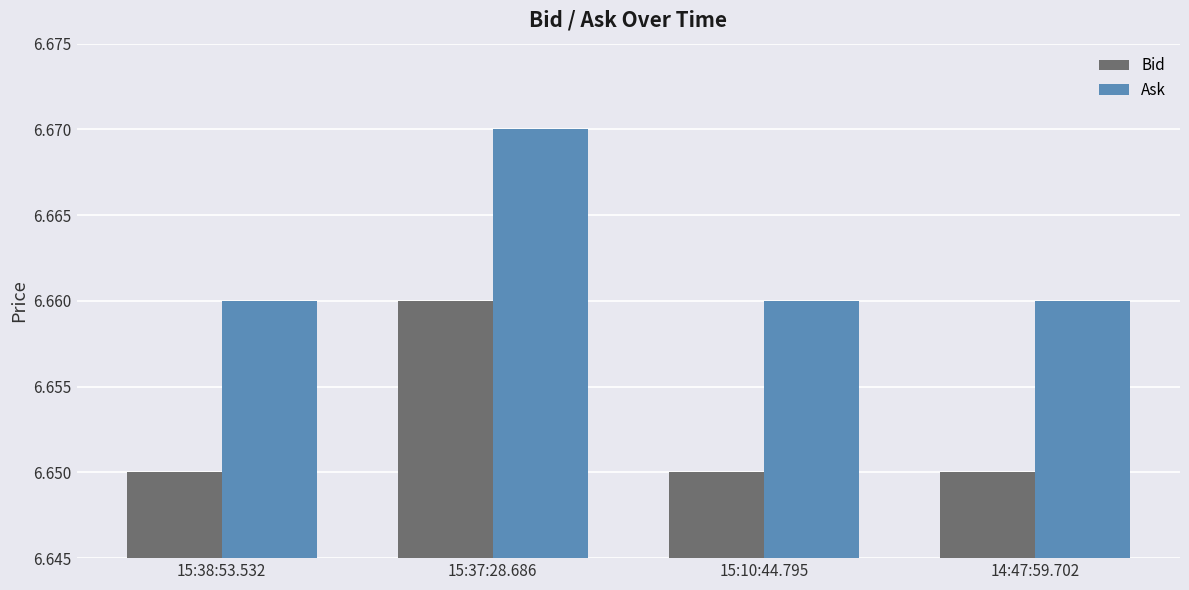

At which category is the sum across all series the highest?

15:37:28.686